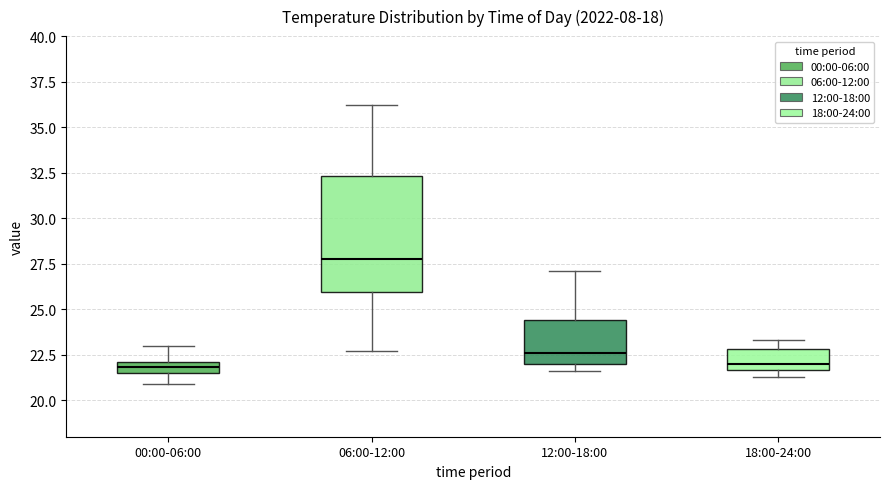

Comparing the boxes themselves (not the whiskers), which one is the tallest?

06:00-12:00